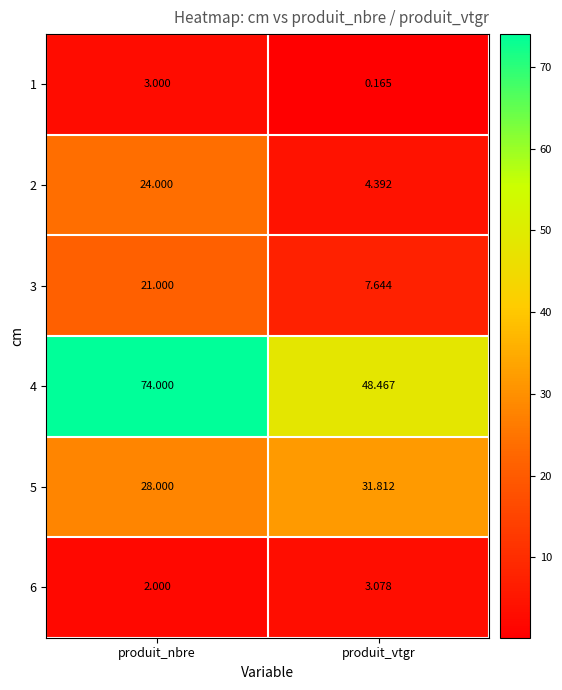

At produit_nbre, list the series in order from smallest to largest.

6, 1, 3, 2, 5, 4